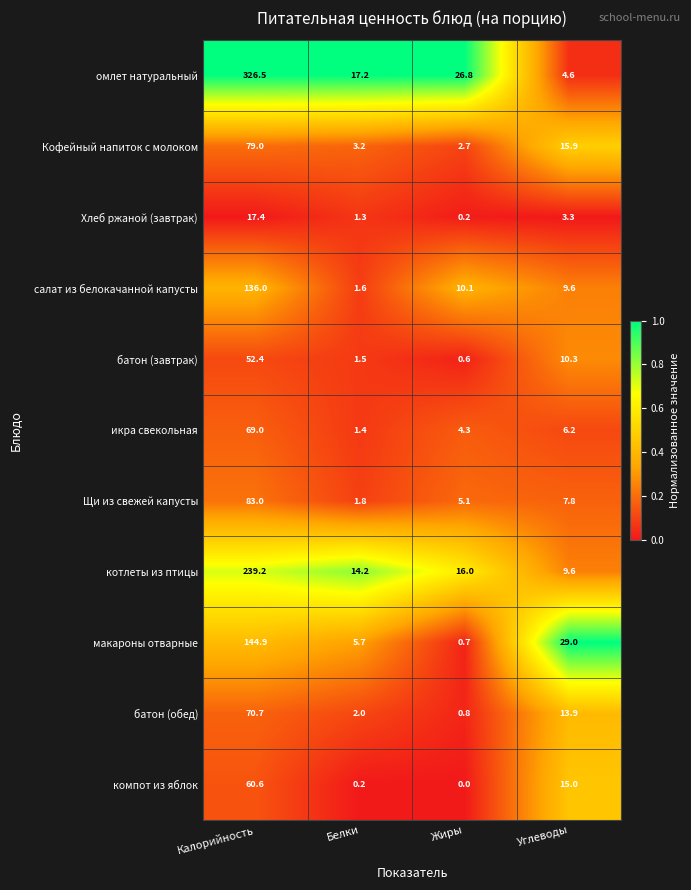

What is the average value of the омлет натуральный series?

93.8